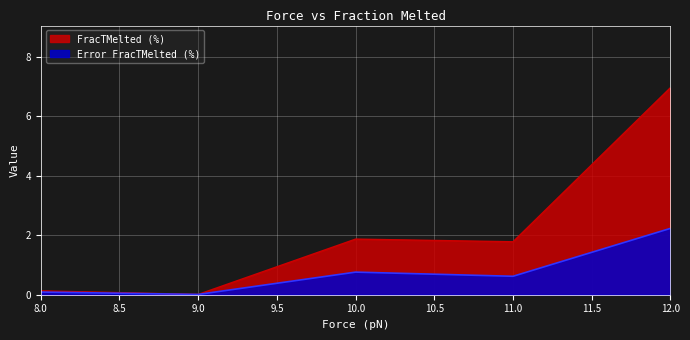

Is the value of FracTMelted (%) at 10.0 greater than the value of Error FracTMelted (%) at 8.0?

Yes